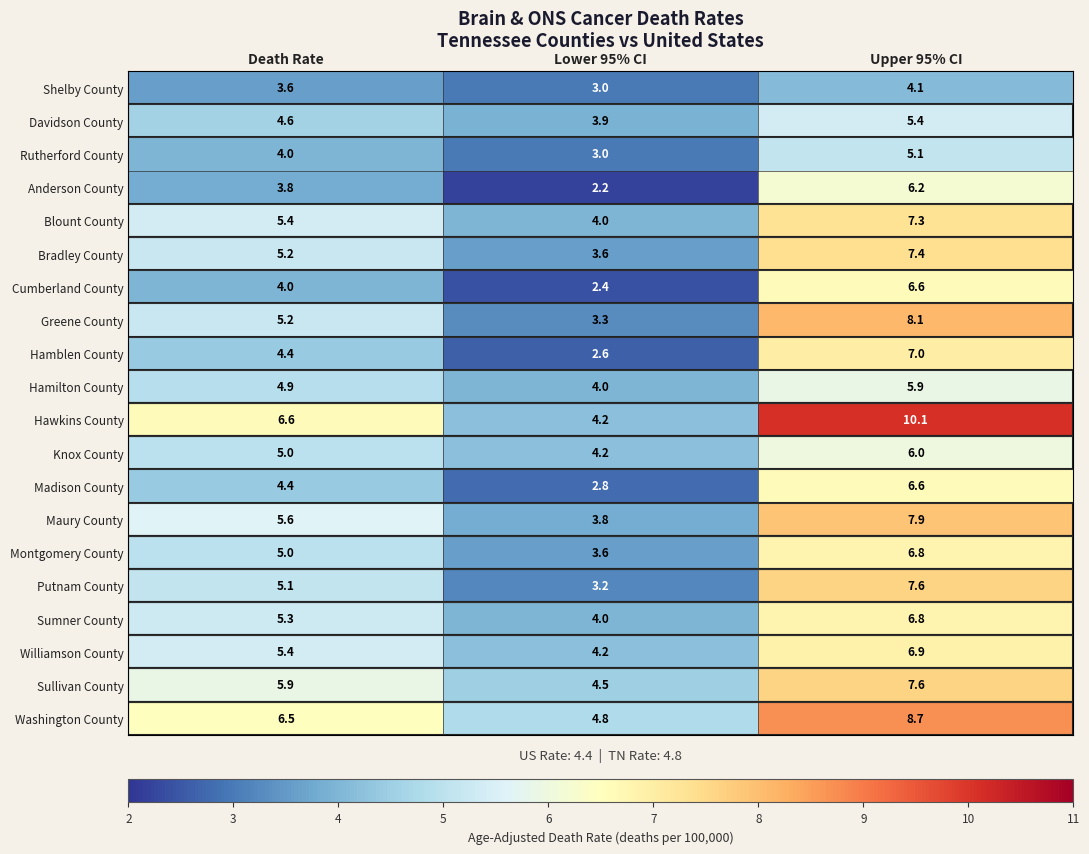

Read the Davidson County value at Upper 95% CI.

5.4